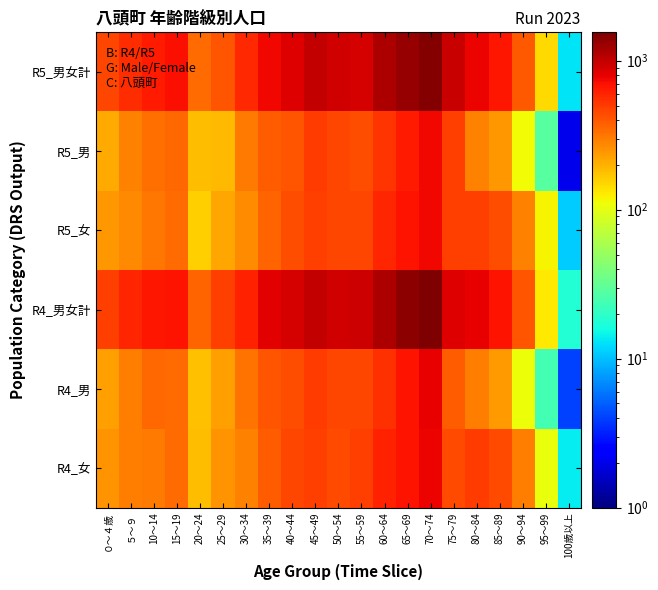

What is the spread (max minus min) of values at 85～89?

443